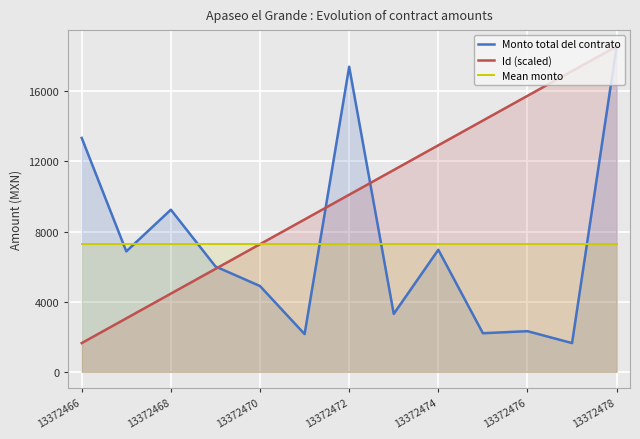

True or false: Mean monto has more than 2 interior local peaks.

False